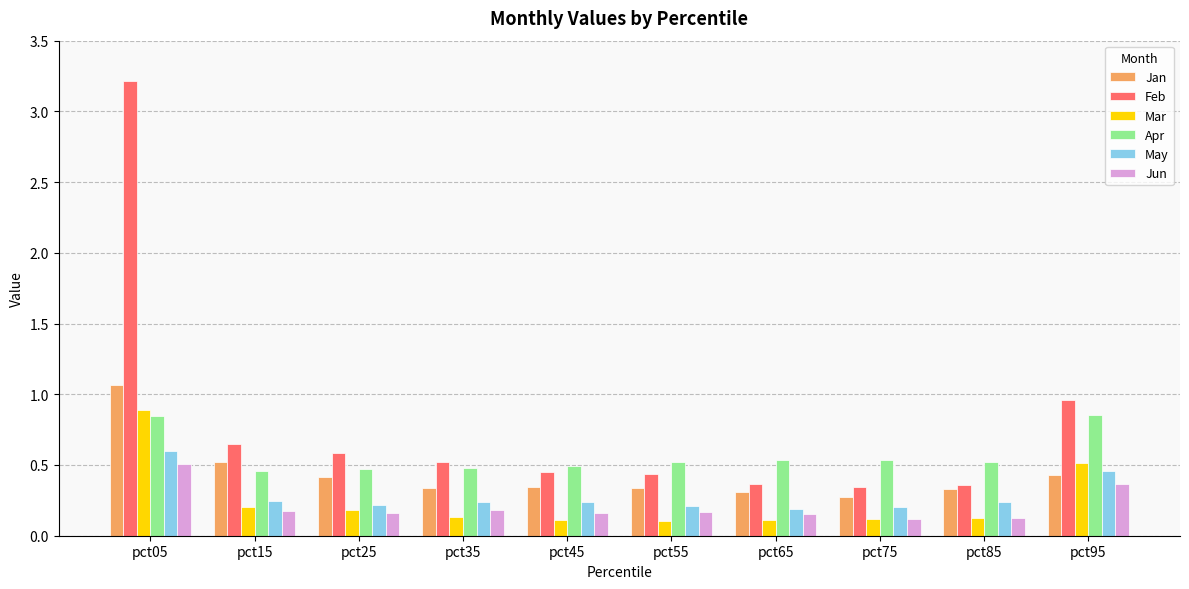

At which category is the sum across all series the highest?

pct05